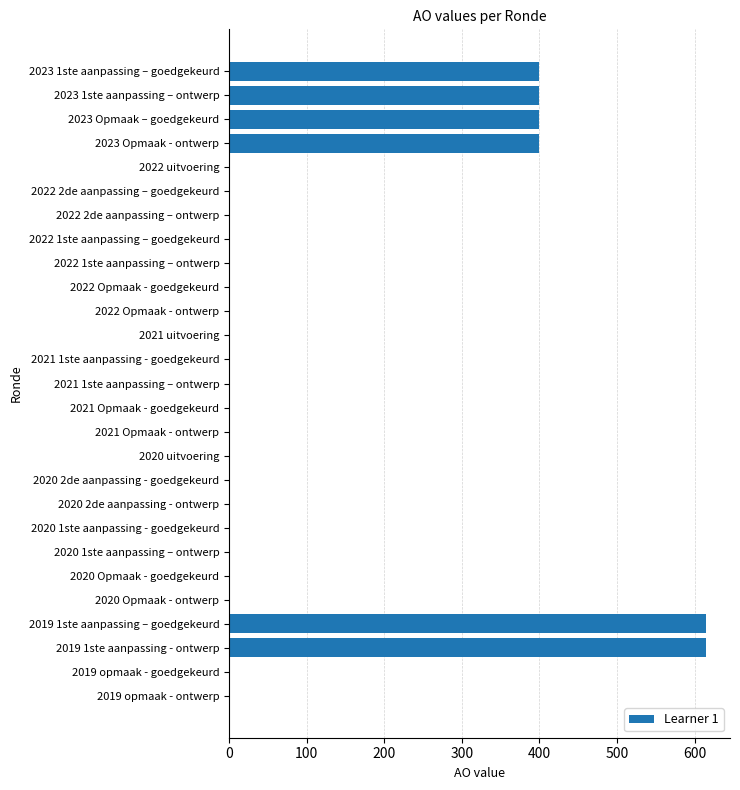

Is it true that the value at 2021 1ste aanpassing – ontwerp is -416?

False